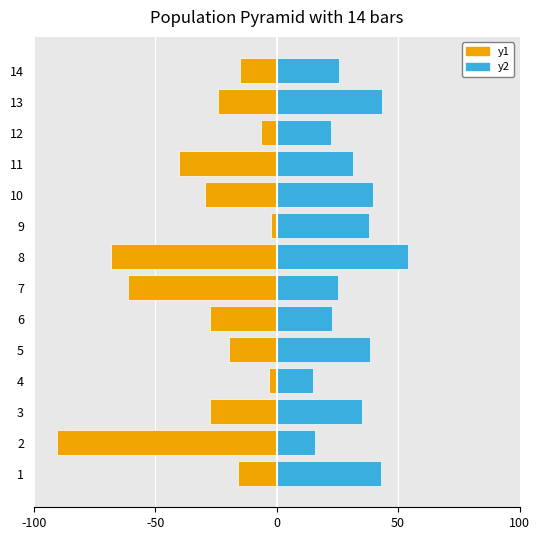

What is the average value of the y1 series?

-30.8